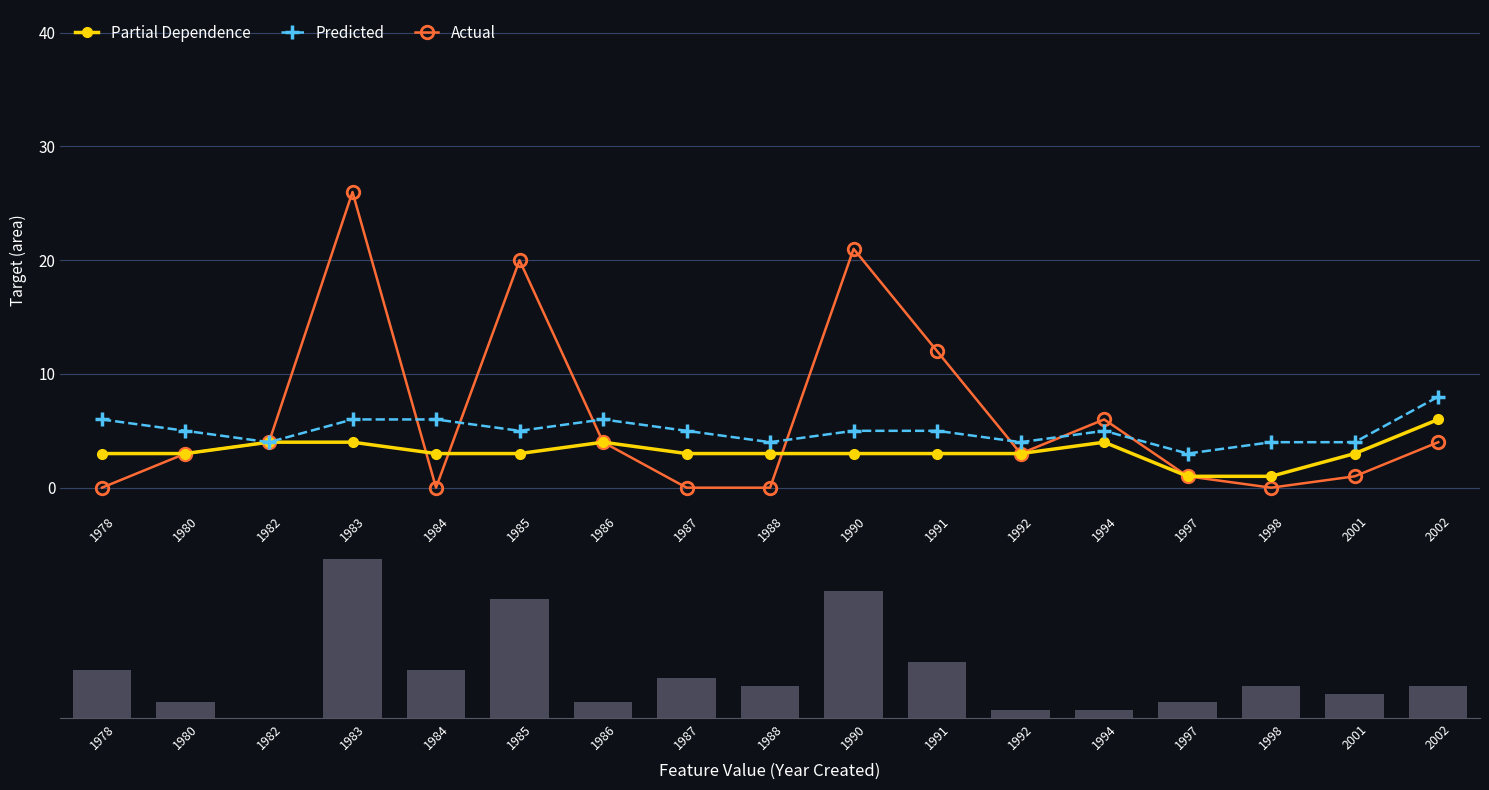

At which category does Predicted reach its first local valley?

1982